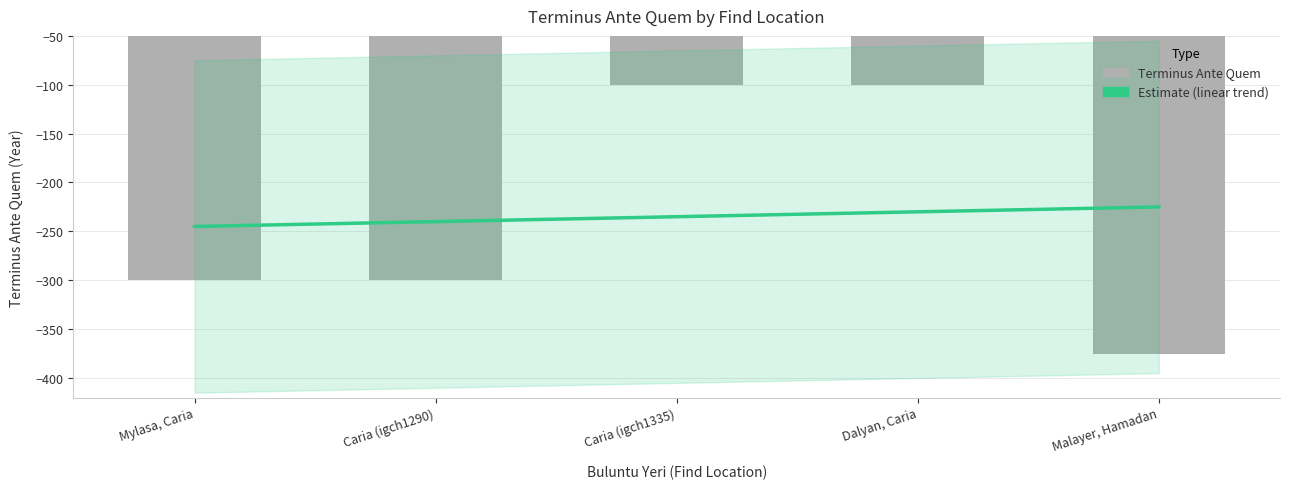

Rank the categories by value from lowest to highest.

Malayer, Hamadan, Mylasa, Caria, Caria (igch1290), Caria (igch1335), Dalyan, Caria